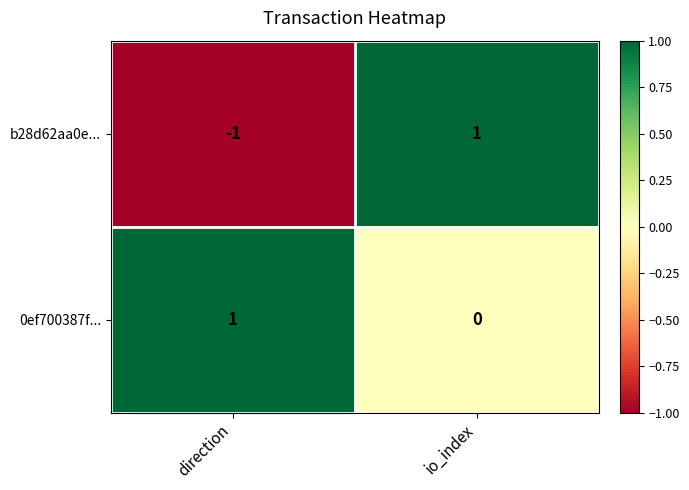

Which series has the widest spread of values?

b28d62aa0e...